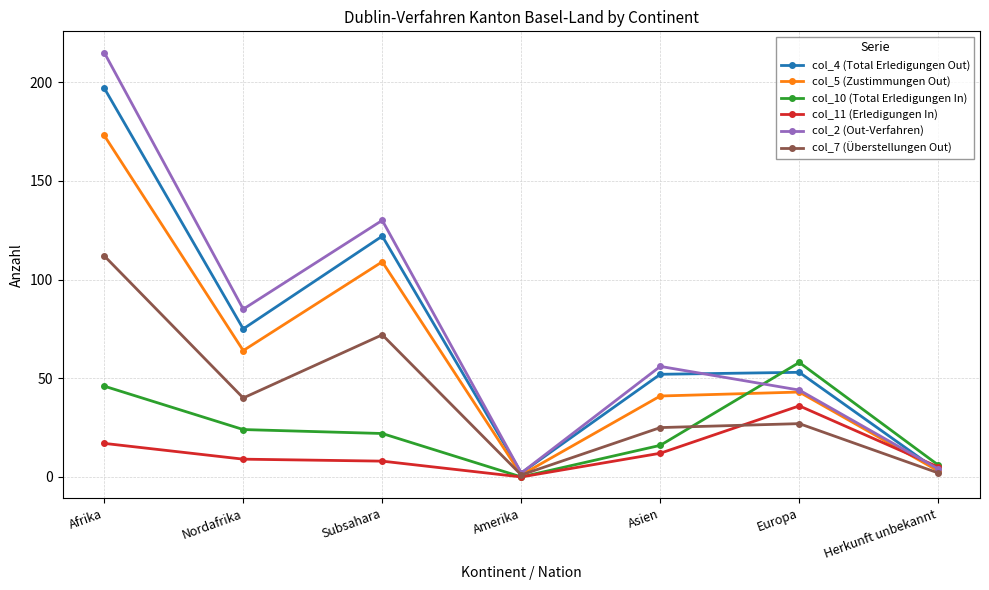

Reading left to right, extract all data points from this chart.

col_4 (Total Erledigungen Out): 197	75	122	2	52	53	3
col_5 (Zustimmungen Out): 173	64	109	1	41	43	3
col_10 (Total Erledigungen In): 46	24	22	0	16	58	6
col_11 (Erledigungen In): 17	9	8	0	12	36	5
col_2 (Out-Verfahren): 215	85	130	2	56	44	4
col_7 (Überstellungen Out): 112	40	72	1	25	27	2